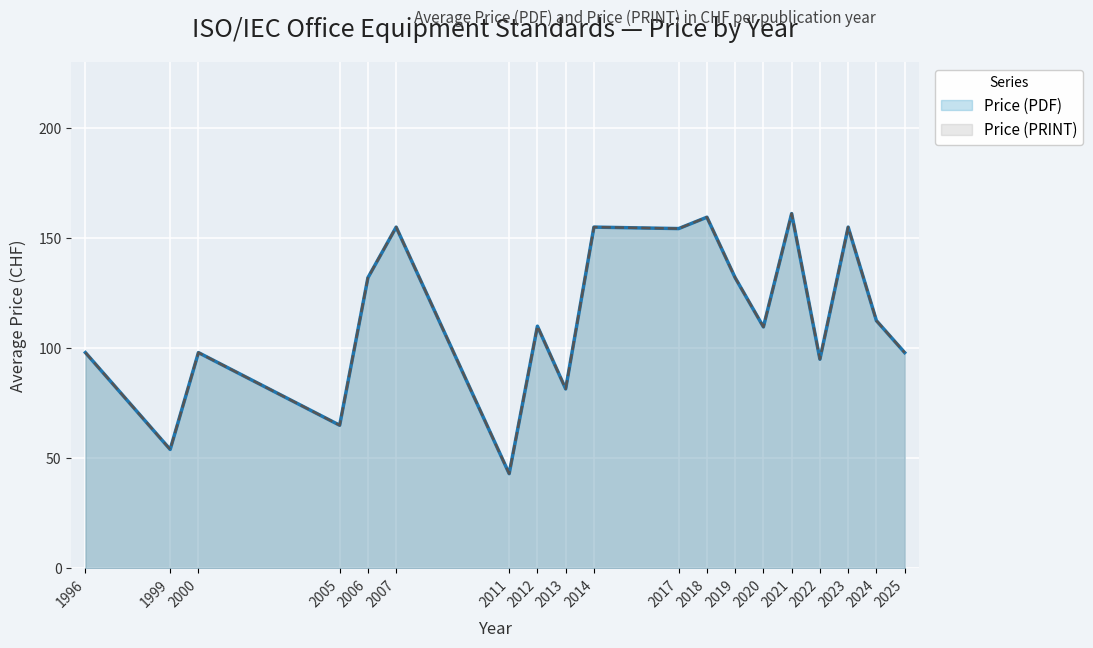

What is the minimum value for Price (PDF)?

43.0